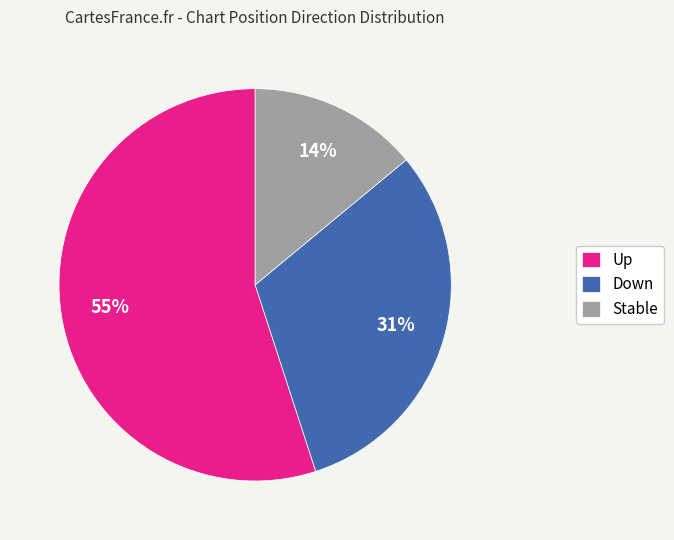

To the nearest percent, what is the combined percentage of Stable and Down?

45%